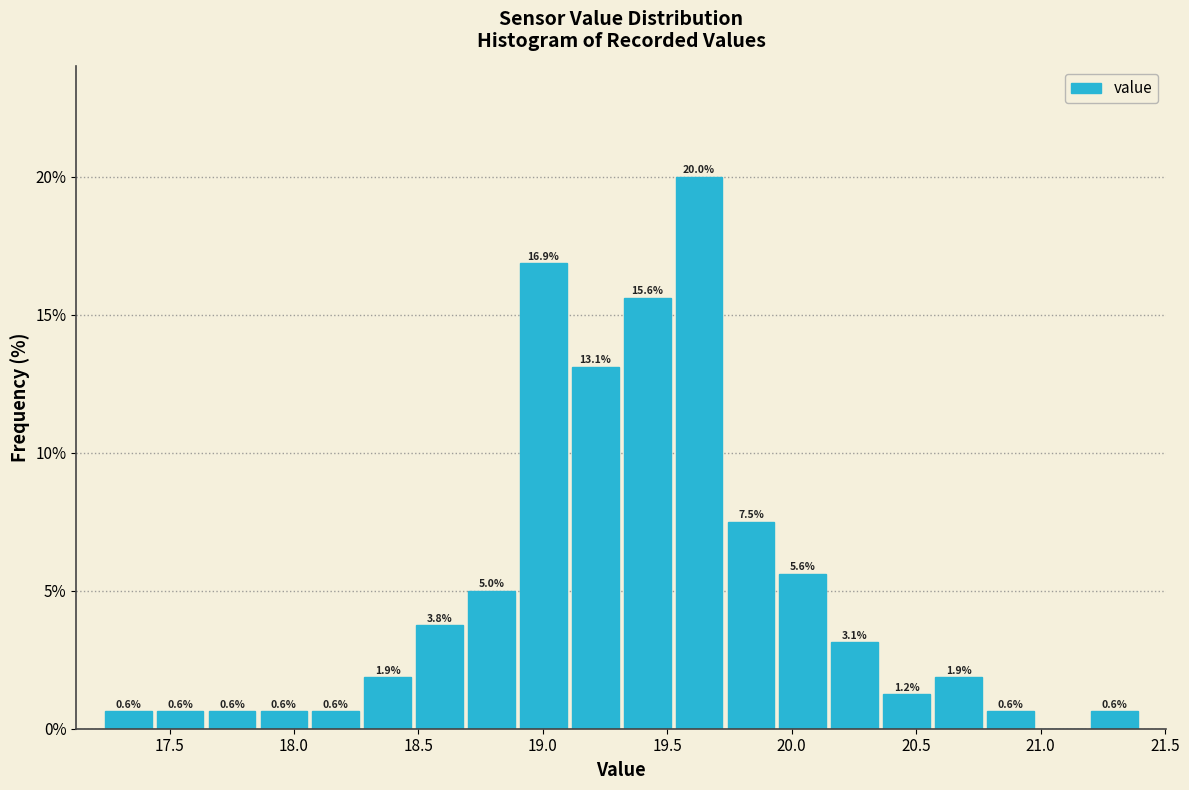

Over which range of the x-axis is the bar tallest?

19.50 to 19.75